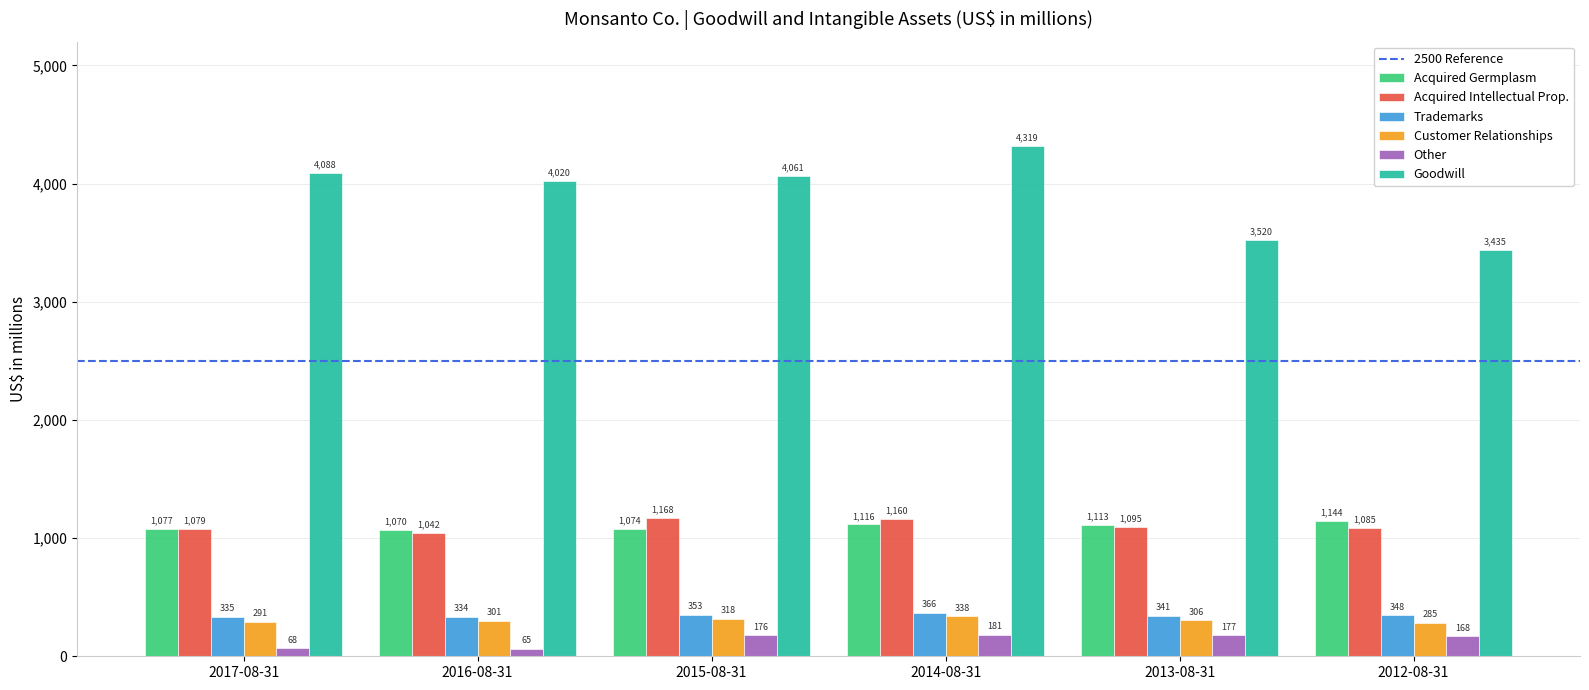

What is the total value across all series at 2014-08-31?

7480